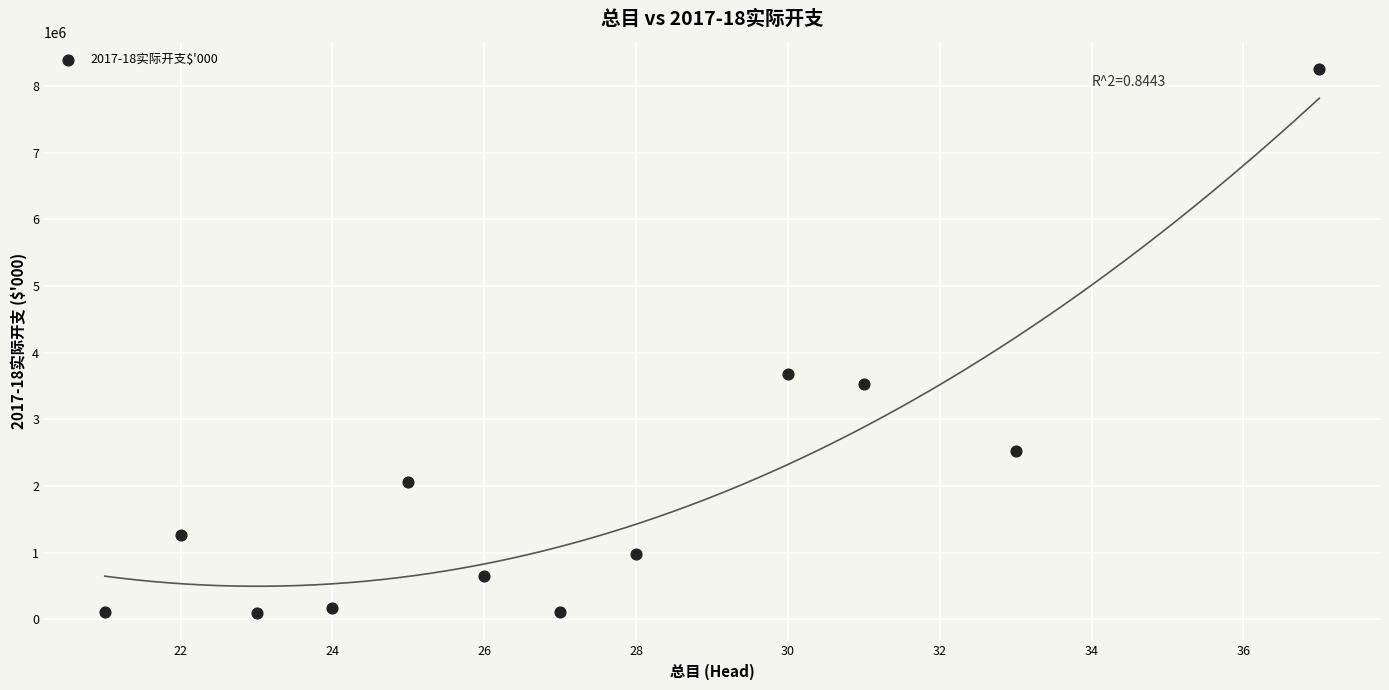

What Y value in the scatter plot is closest to 4175145?

3686844